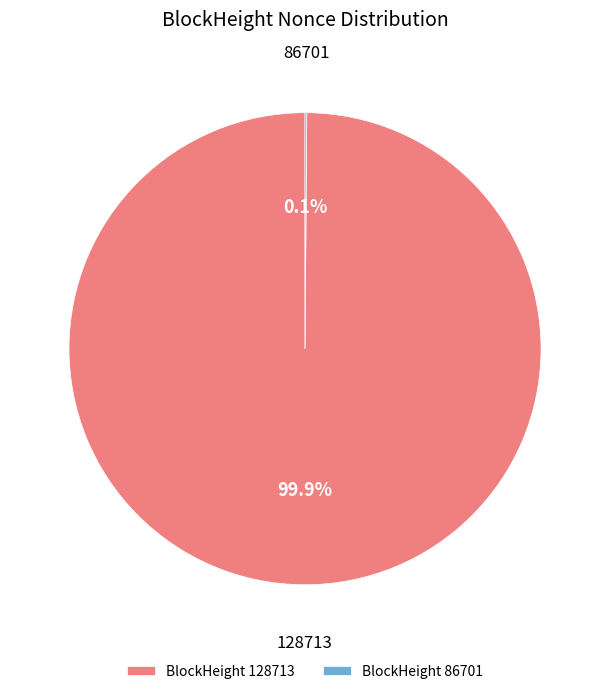

What is the largest slice in the pie chart?

BlockHeight 128713